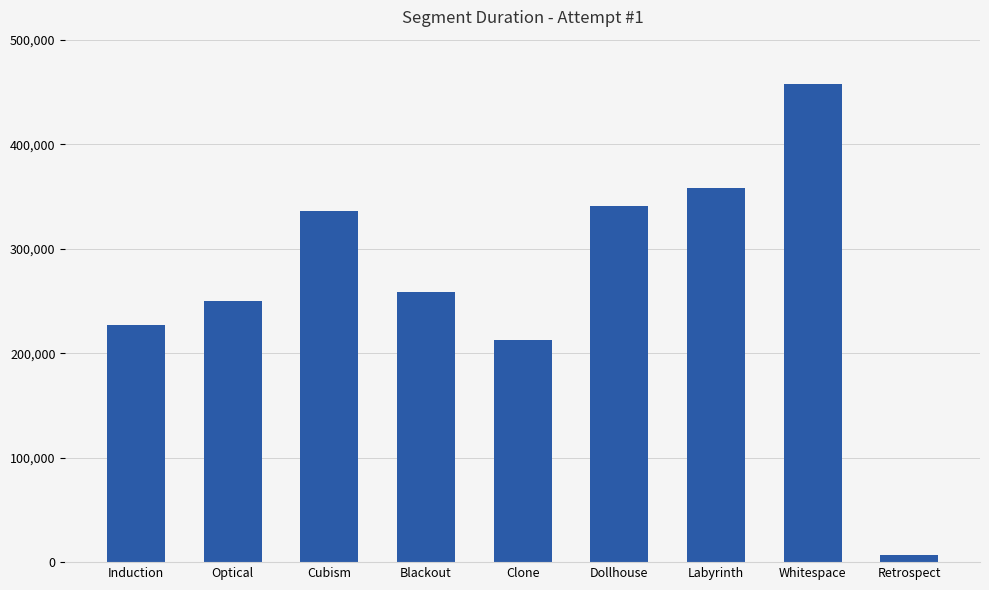

Rank the categories by value from highest to lowest.

Whitespace, Labyrinth, Dollhouse, Cubism, Blackout, Optical, Induction, Clone, Retrospect